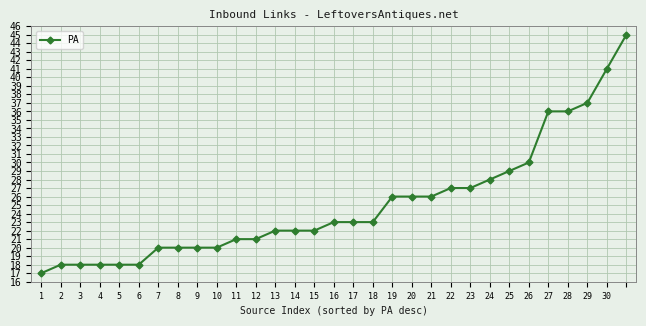

What is the smallest value displayed?

17